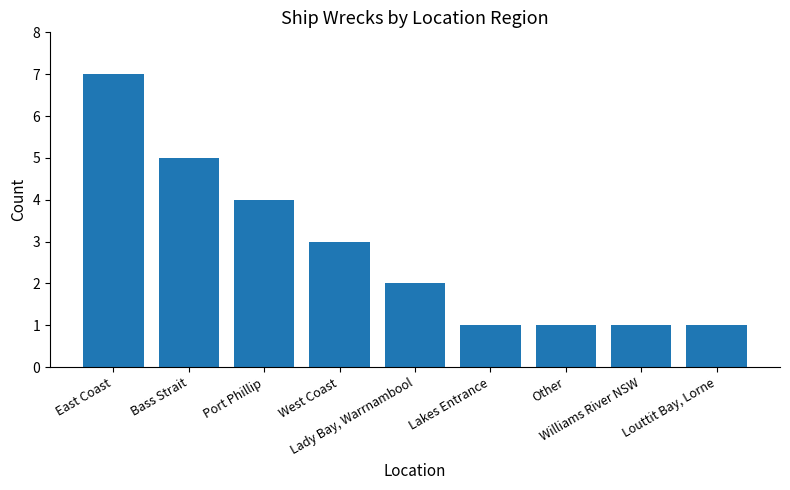

The value at West Coast is 3. True or false?

True